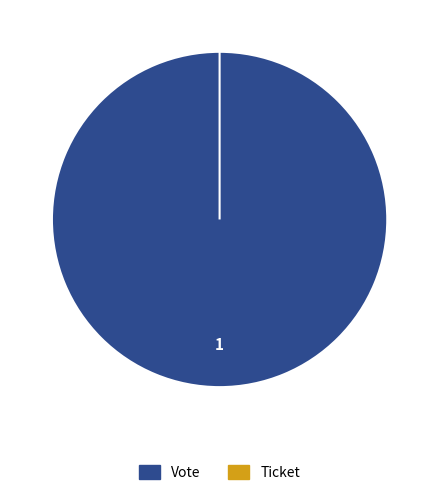

What is the change in value from Vote to Ticket?

-1